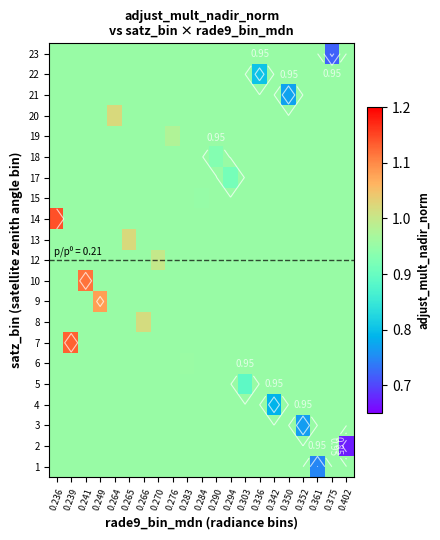

What is the sum of the row_8 values at 0.361 and 0.239?

1.9